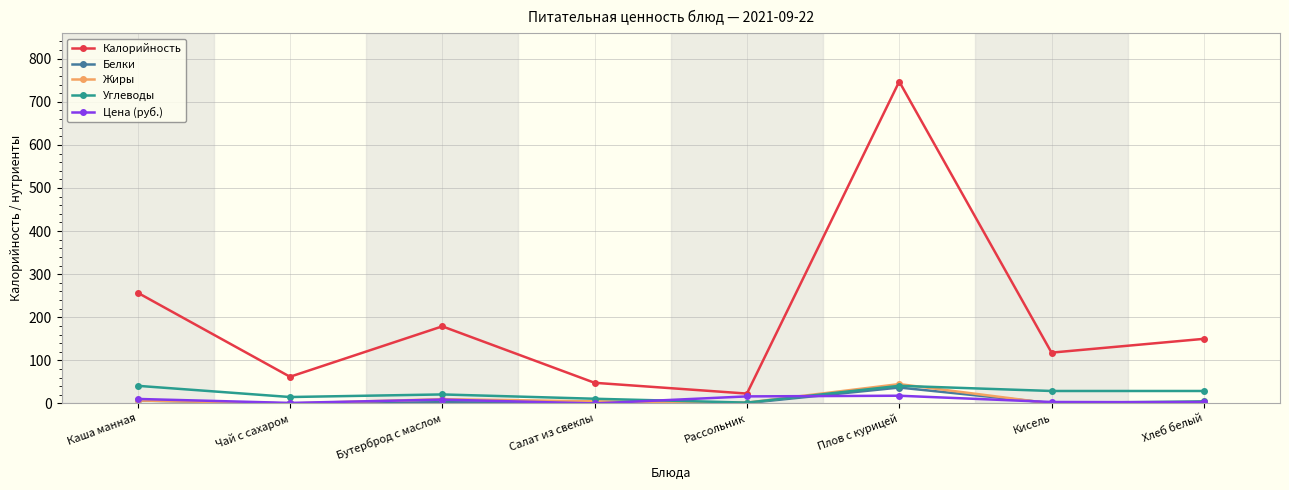

True or false: Цена (руб.) and Жиры cross at least once.

True